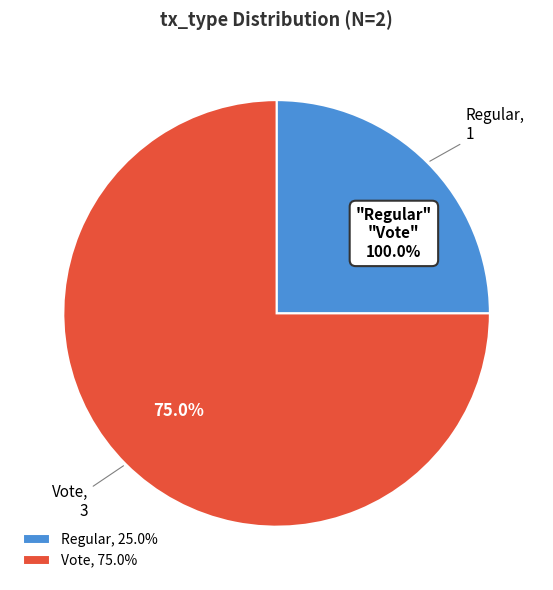

What portion of the pie excludes Vote?

25.0%